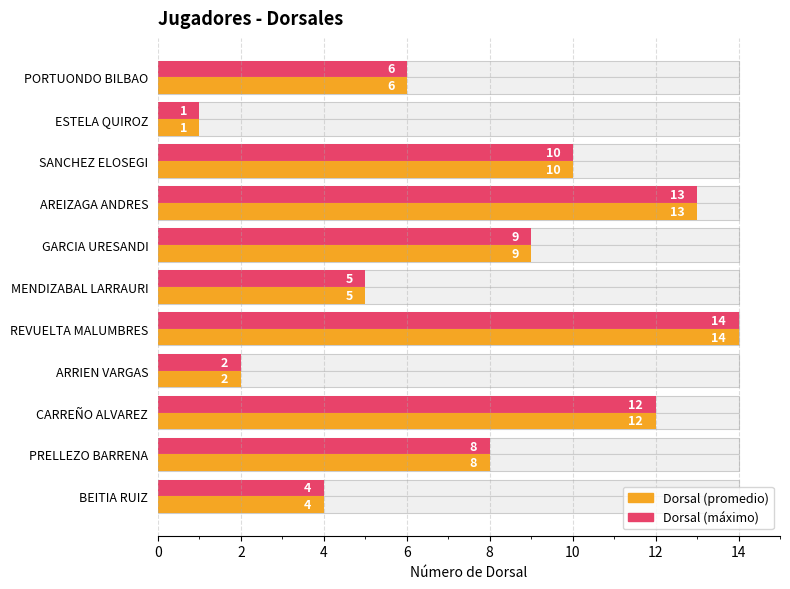

Between CARREÑO ALVAREZ and PORTUONDO BILBAO, which series saw the biggest shift?

Dorsal (máximo)